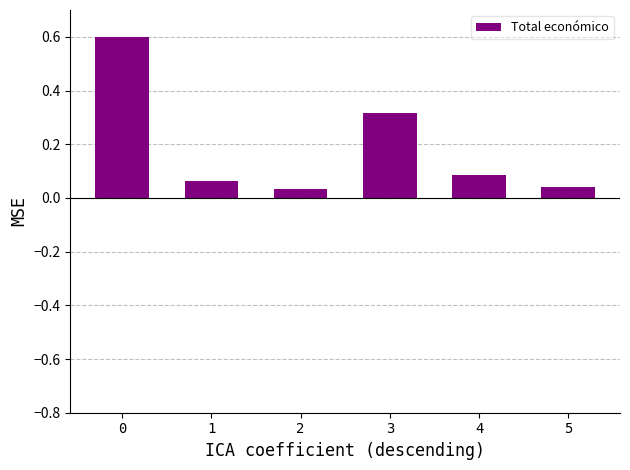

Between 5 and 3, which is larger?

3